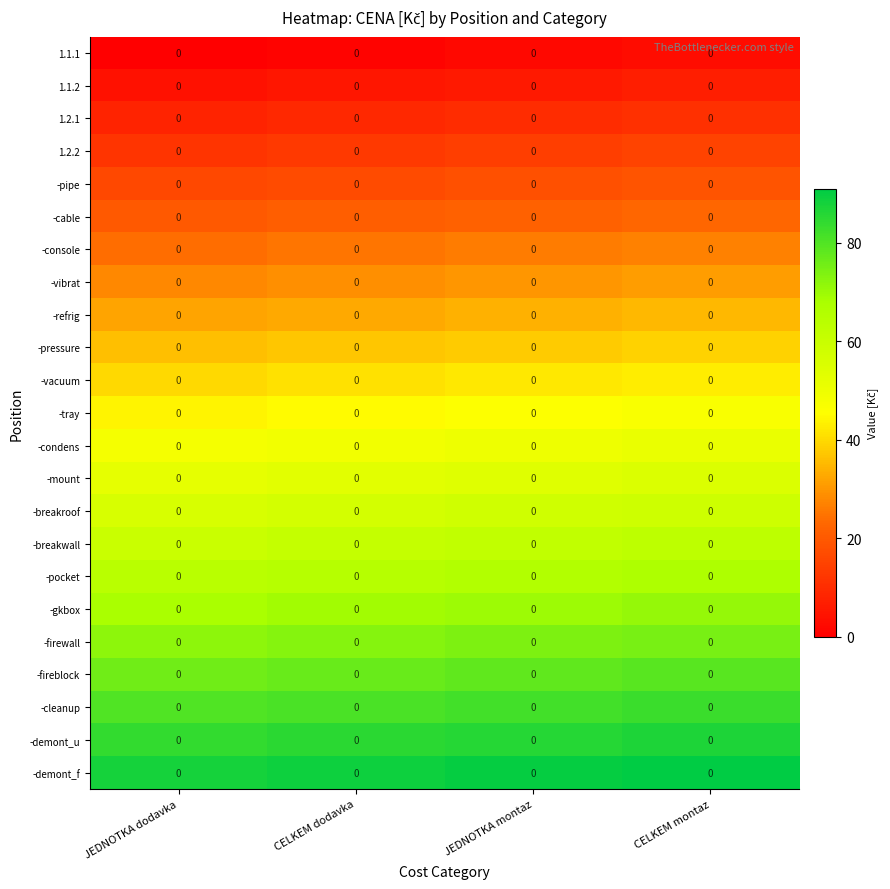

What is the difference between the highest and lowest values at CELKEM dodavka?

88